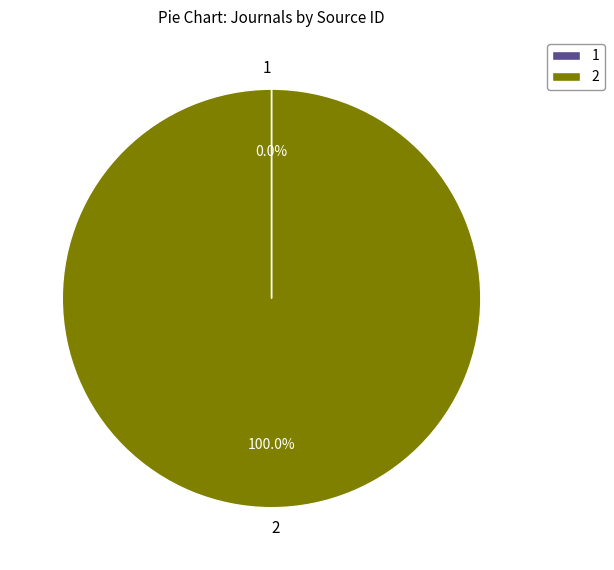

Is there a majority slice in this chart?

Yes